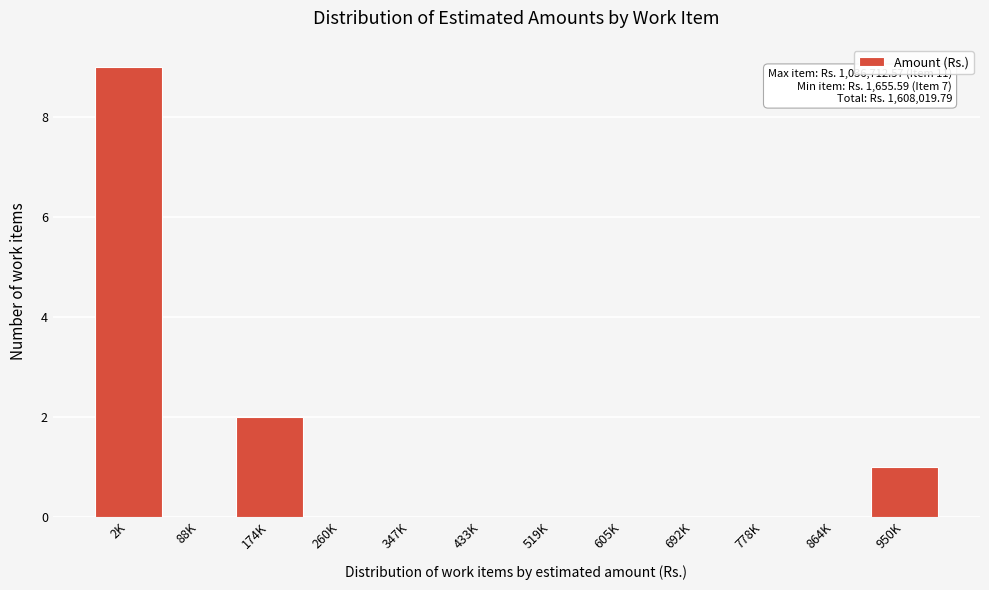

Reading right to left, what are all the values shown in this chart?

950K=1	864K=0	778K=0	692K=0	605K=0	519K=0	433K=0	347K=0	260K=0	174K=2	88K=0	2K=9